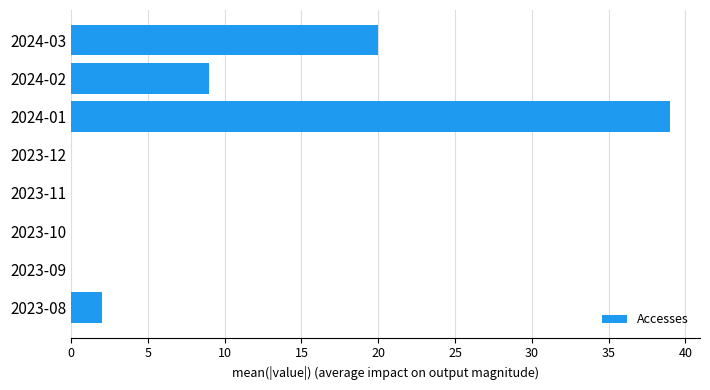

The chart shows a value of 20 at 2024-03. True or false?

True